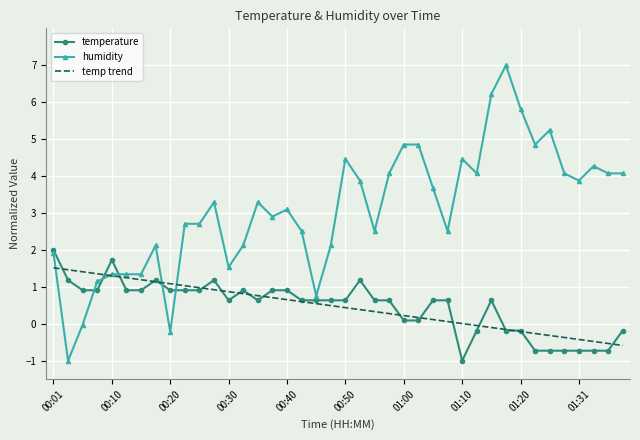

What is the average value of the temperature series?

0.5